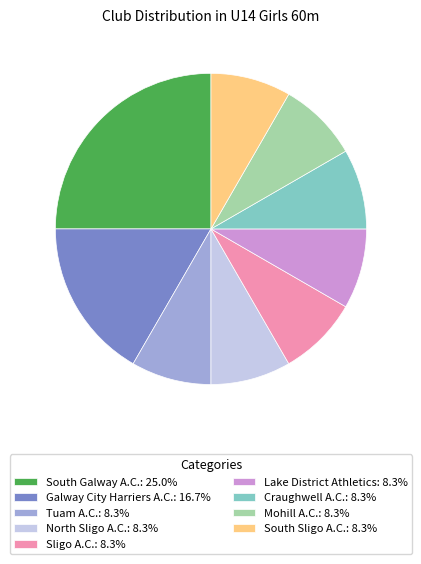

True or false: South Sligo A.C. accounts for 18% of the total.

False